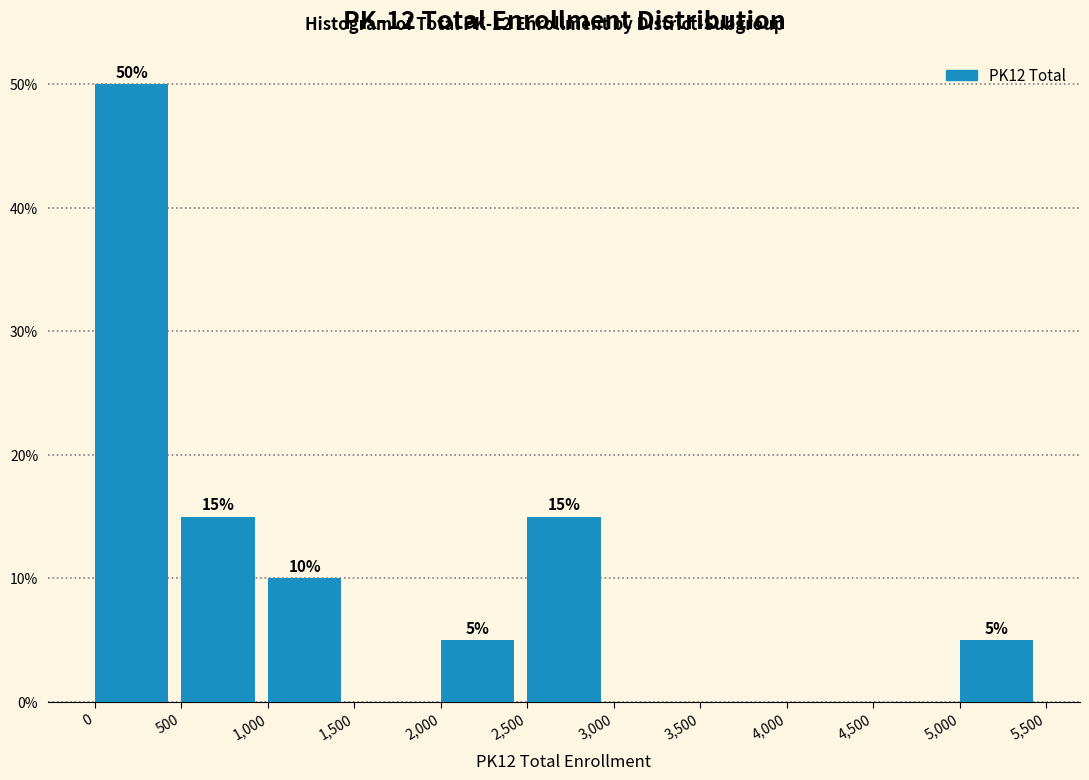

Over which range of the x-axis is the bar tallest?

0 to 500